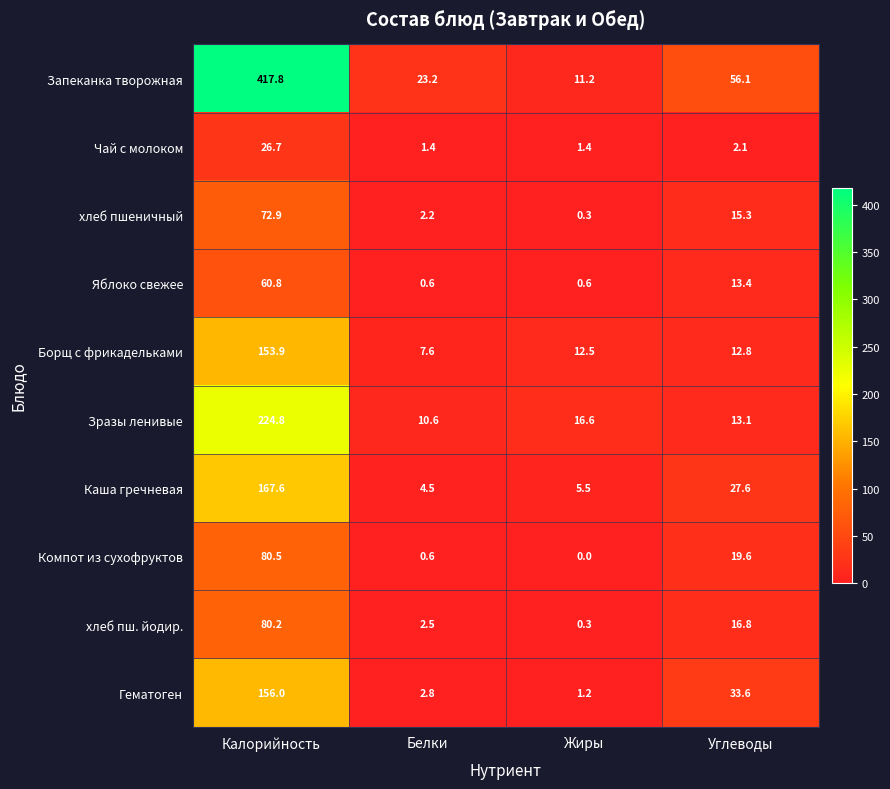

The хлеб пшеничный series shows 72.9 at Калорийность. True or false?

True